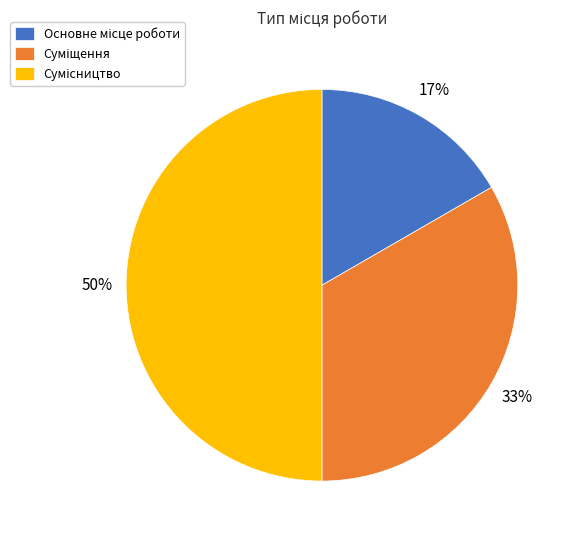

To the nearest percent, what is the average slice percentage?

33%